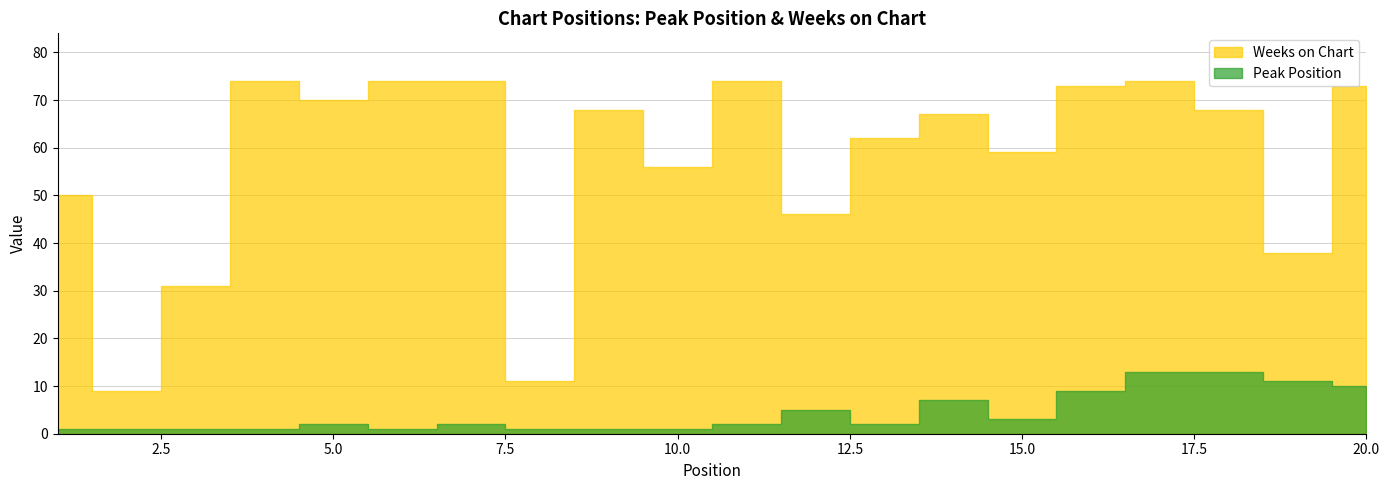

How many lines are shown in the chart?

2